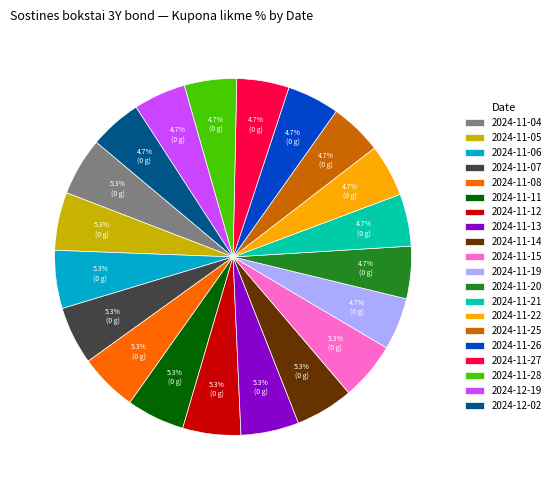

Do 2024-12-02 and 2024-11-15 together represent more than half of the pie?

No